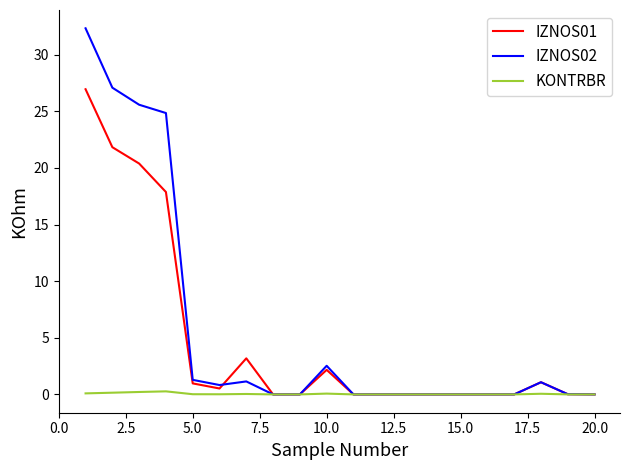

List the series in order of their peak value, highest first.

IZNOS02, IZNOS01, KONTRBR